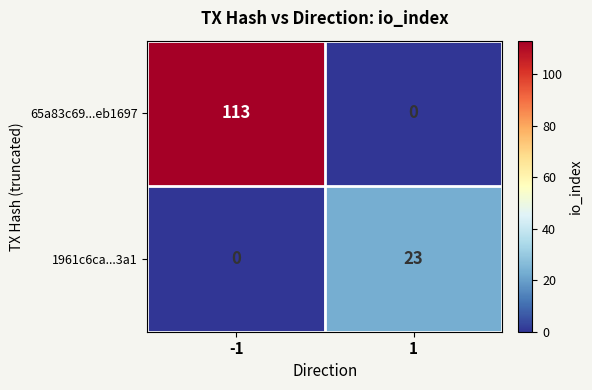

What is the sum of all 1961c6ca...3a1 values?

23